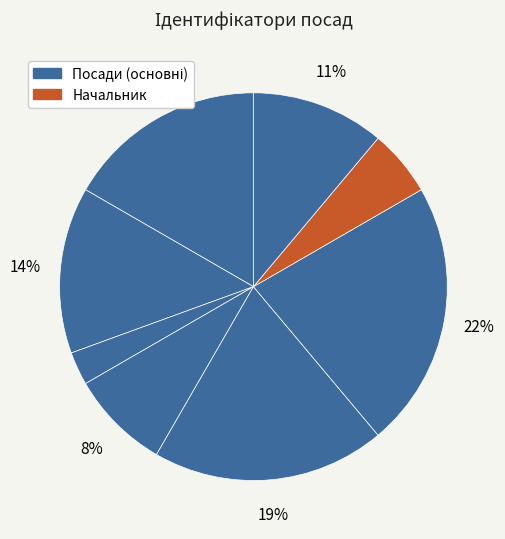

Does any single category account for the majority?

No